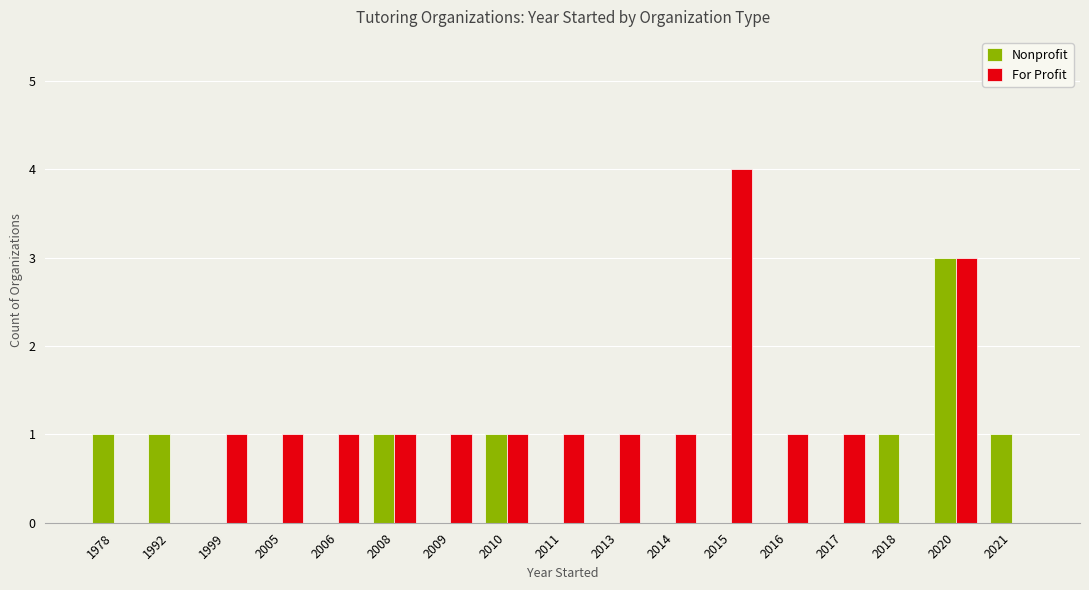

Reading left to right, what are all the values shown in this chart?

Nonprofit: 1	1	0	0	0	1	0	1	0	0	0	0	0	0	1	3	1
For Profit: 0	0	1	1	1	1	1	1	1	1	1	4	1	1	0	3	0